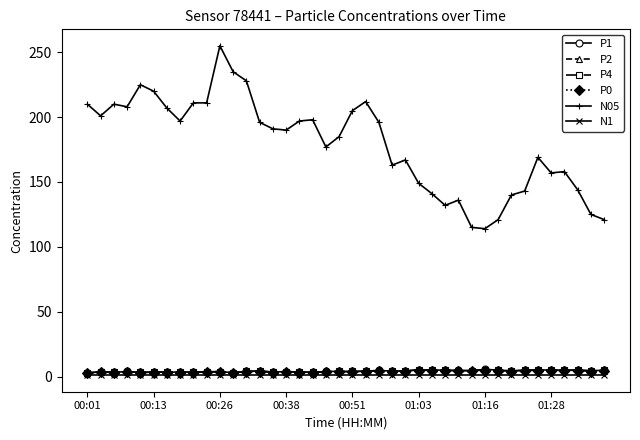

What is the maximum value for N05?

255.0